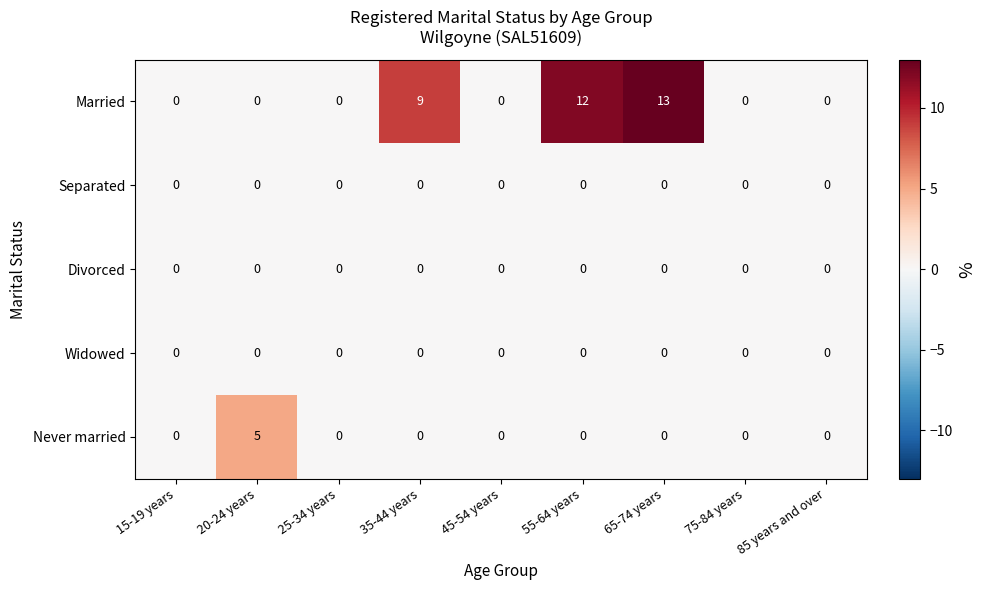

Between 20-24 years and 45-54 years, which series saw the biggest shift?

Never married